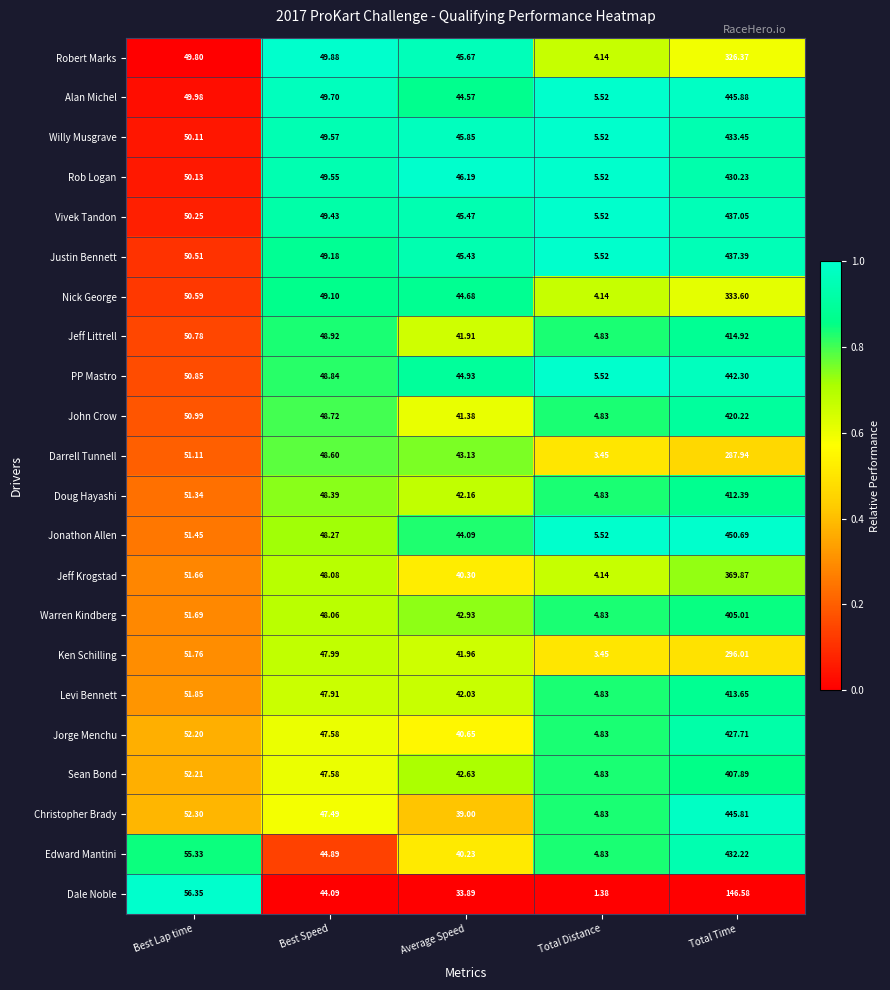

Which series has the largest total across all categories?

Jonathon Allen